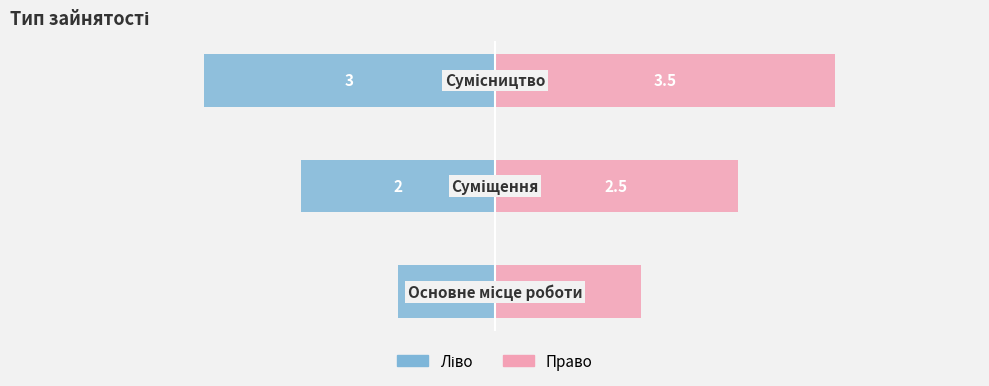

What is the approximate value at Сумісництво?

3